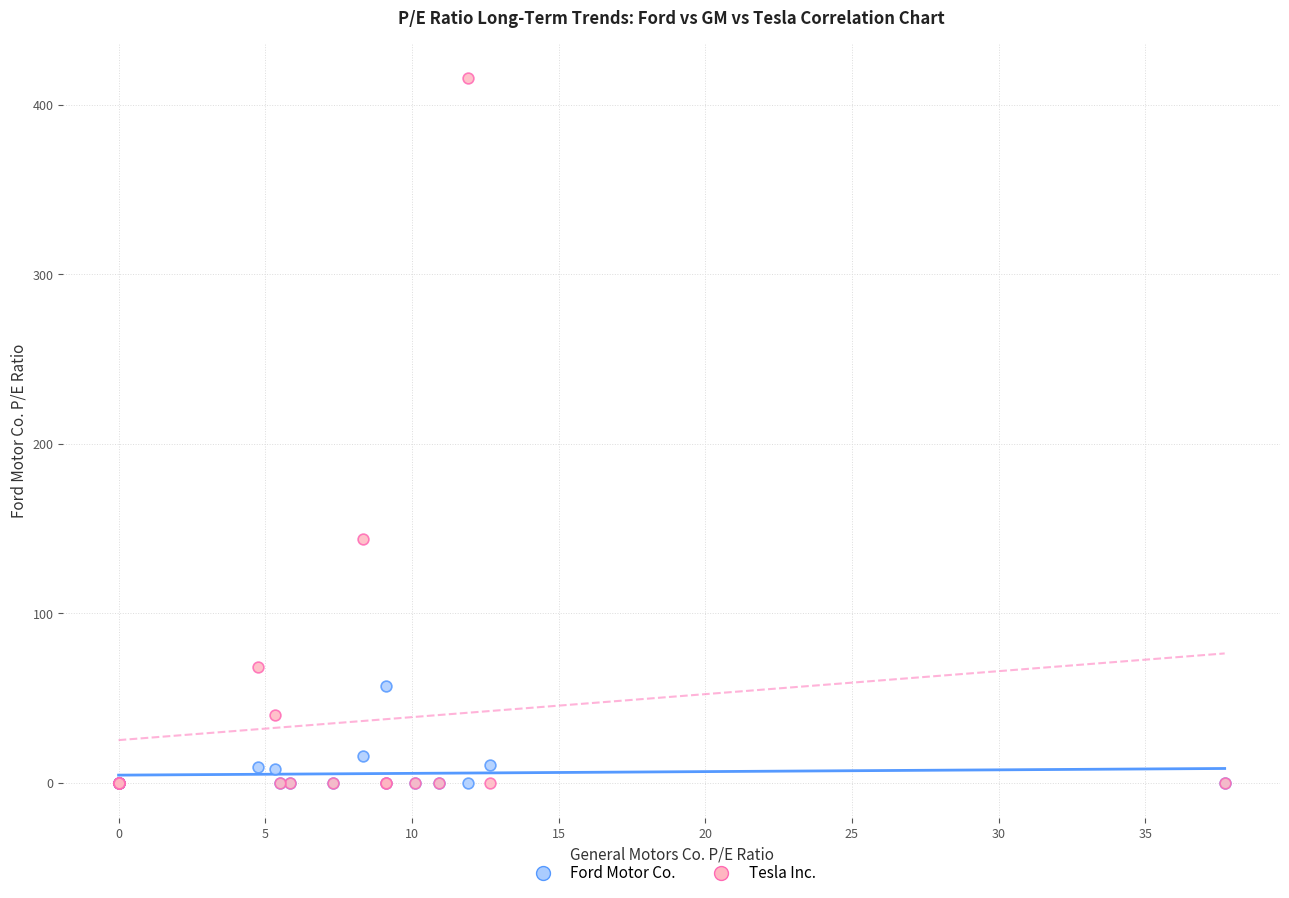

Across all series, what Y value is closest to 207?

143.8